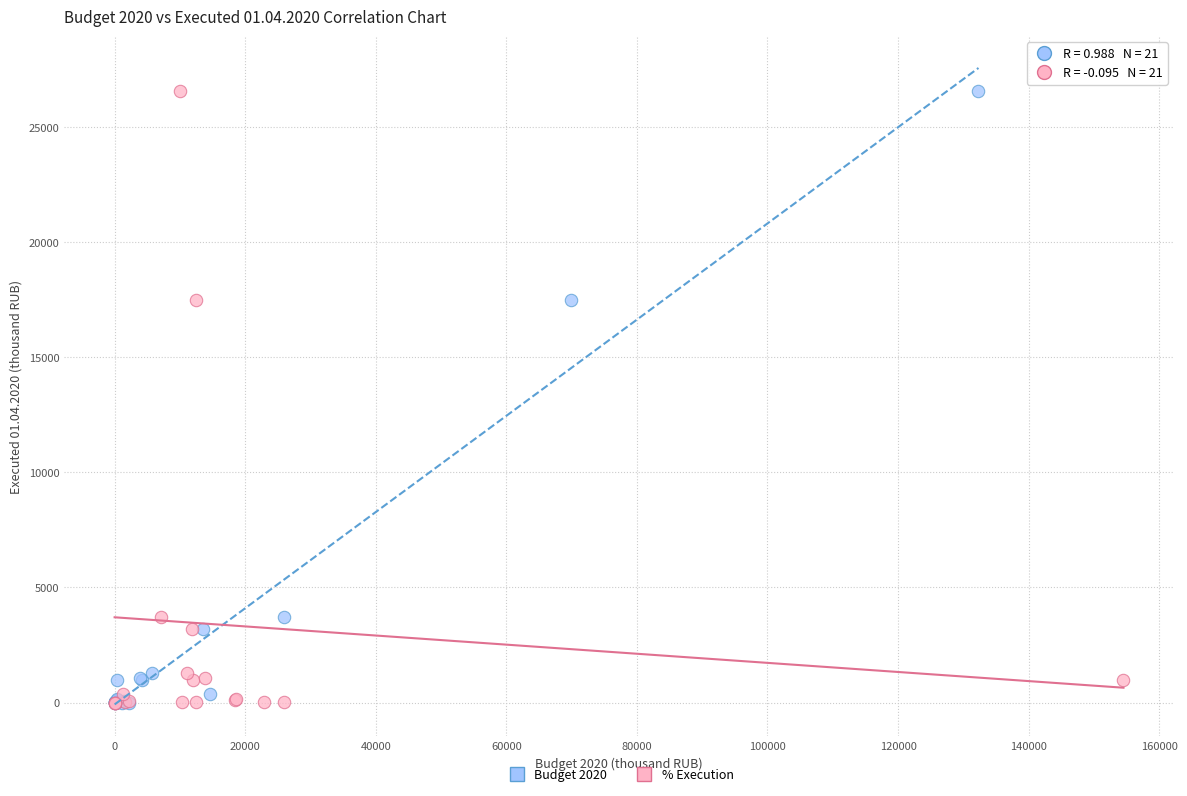

What are all the series names shown in the legend?

Budget 2020, % Execution